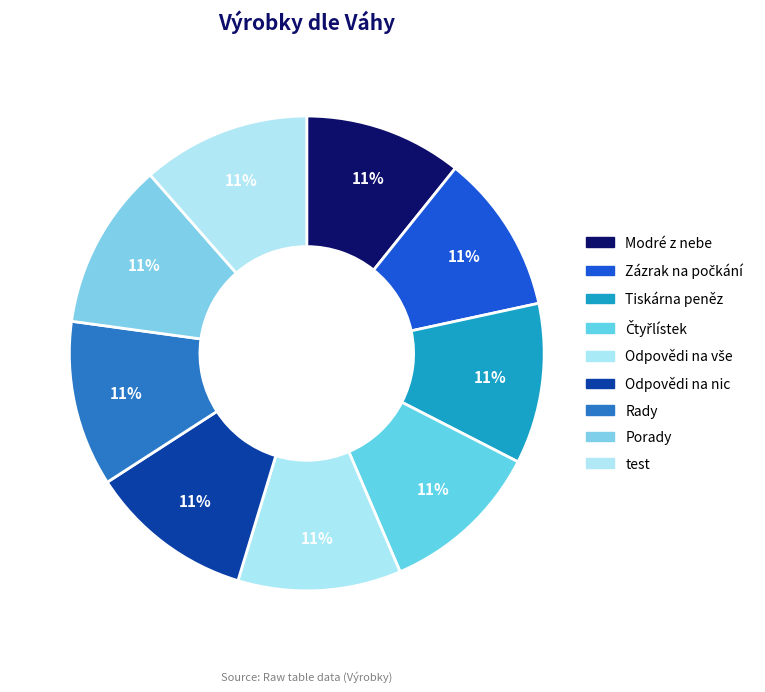

What is the smallest slice in the pie chart?

Modré z nebe